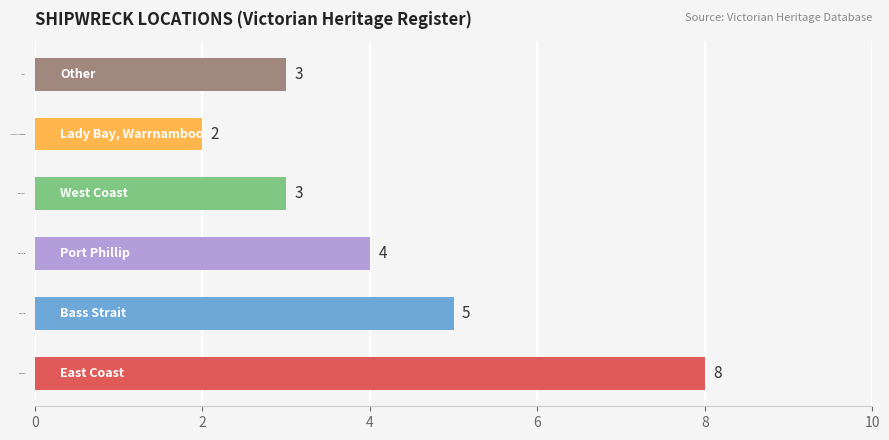

Reading bottom to top, extract all data points from this chart.

8	5	4	3	2	3